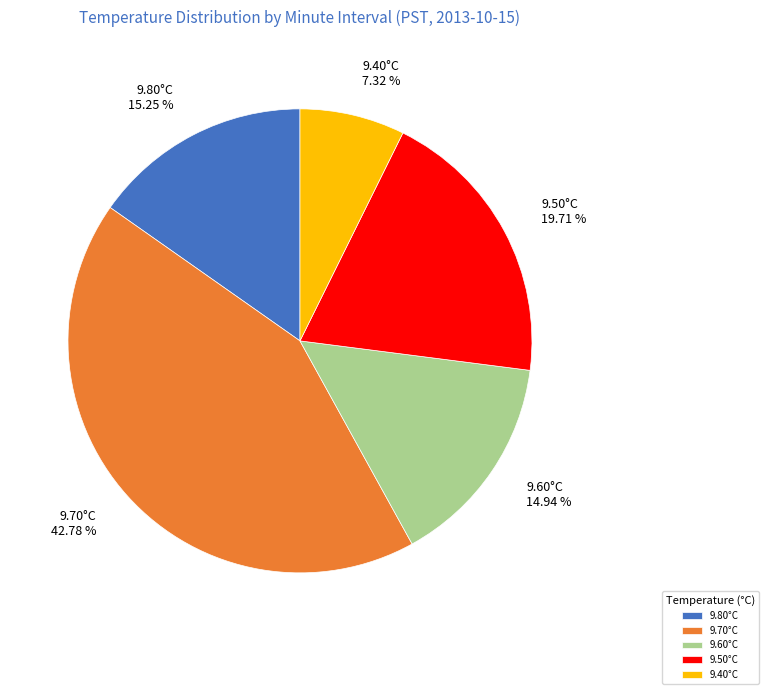

Combined, do 9.80°C and 9.50°C account for over 50%?

No